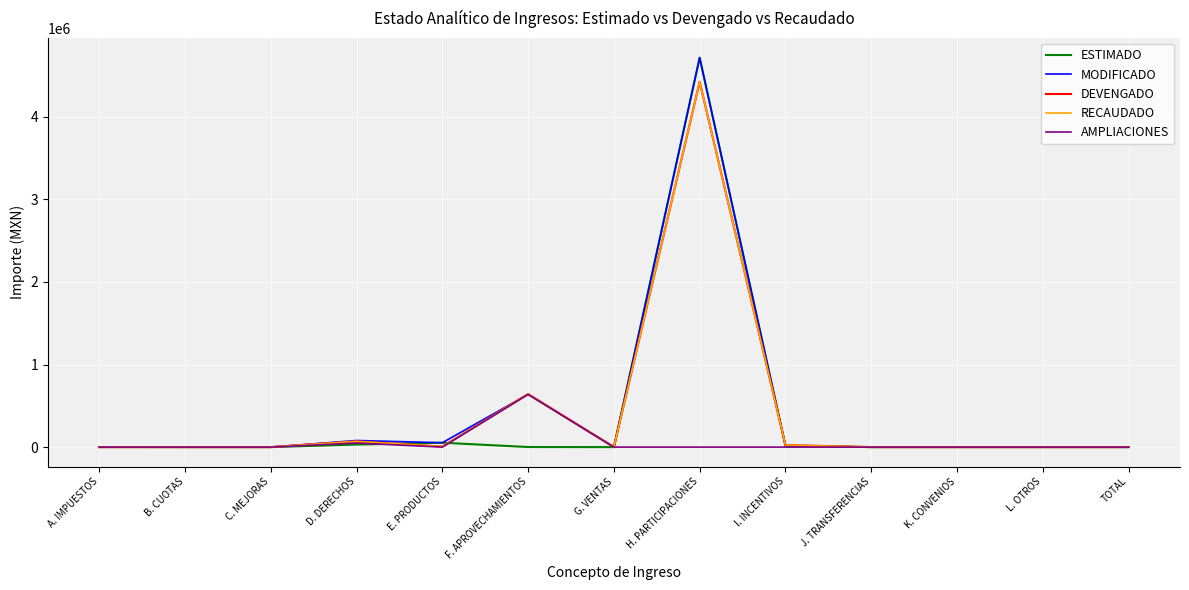

At which category does the chart reach its peak across all series?

H. PARTICIPACIONES